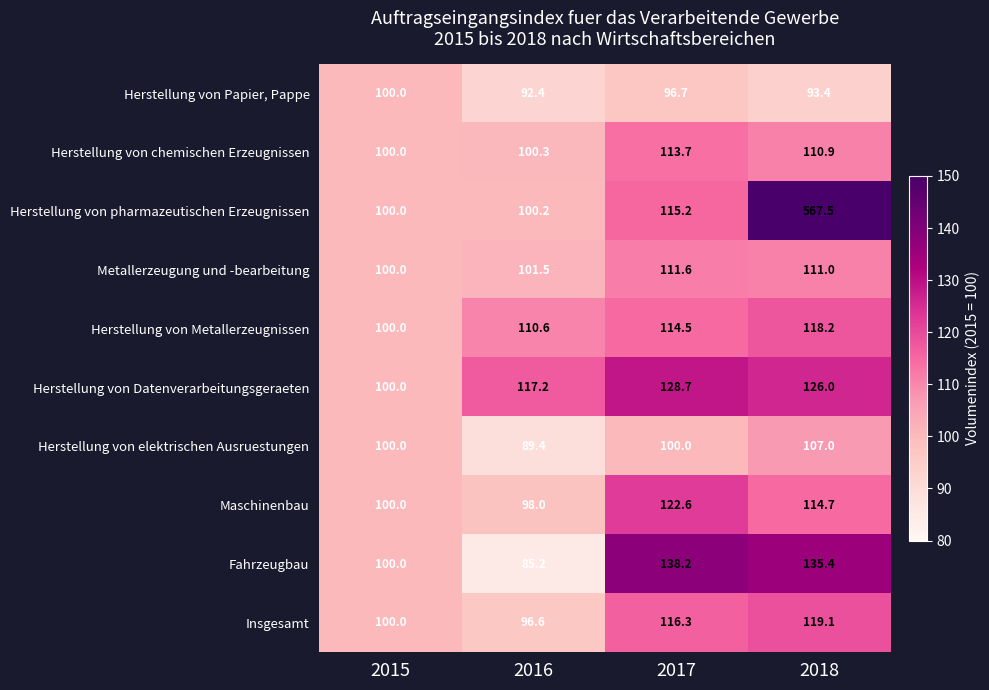

At which category does the chart reach its peak across all series?

2018